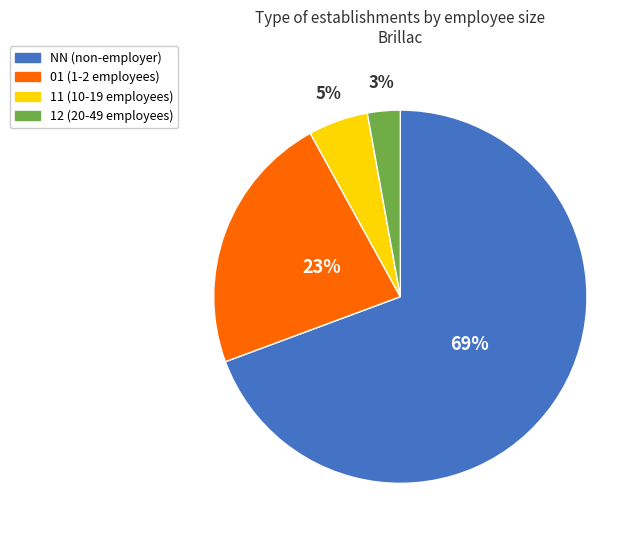

Which slice is the smallest?

12